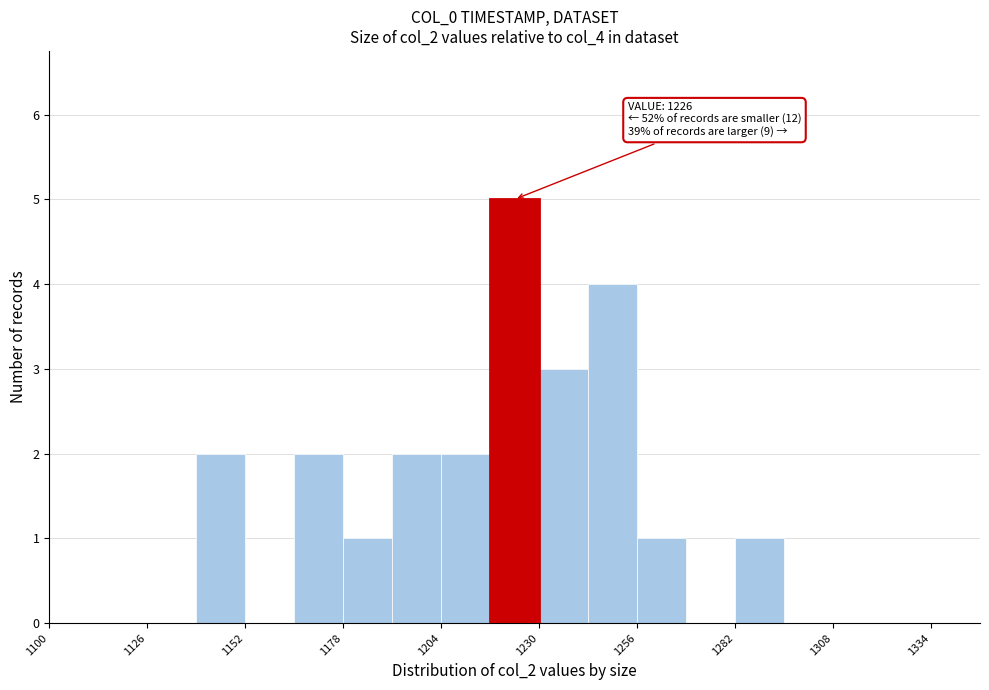

Read against the x-axis, roughly where is the centre of the tallest bar?

1225